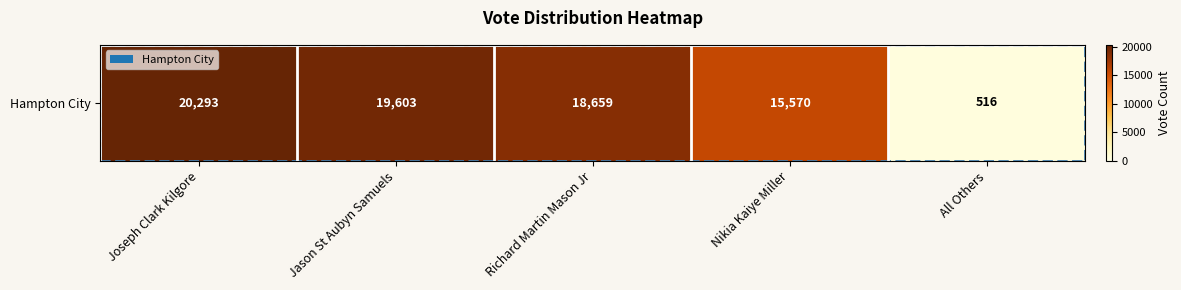

What is the ratio of the value at Joseph Clark Kilgore to the value at Jason St Aubyn Samuels?

1.0